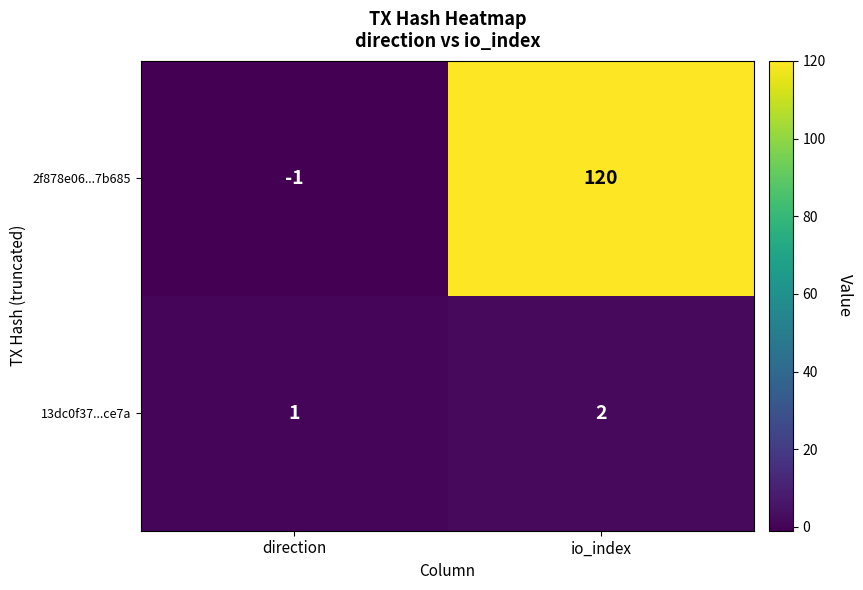

Which category has the lowest value across all series?

direction